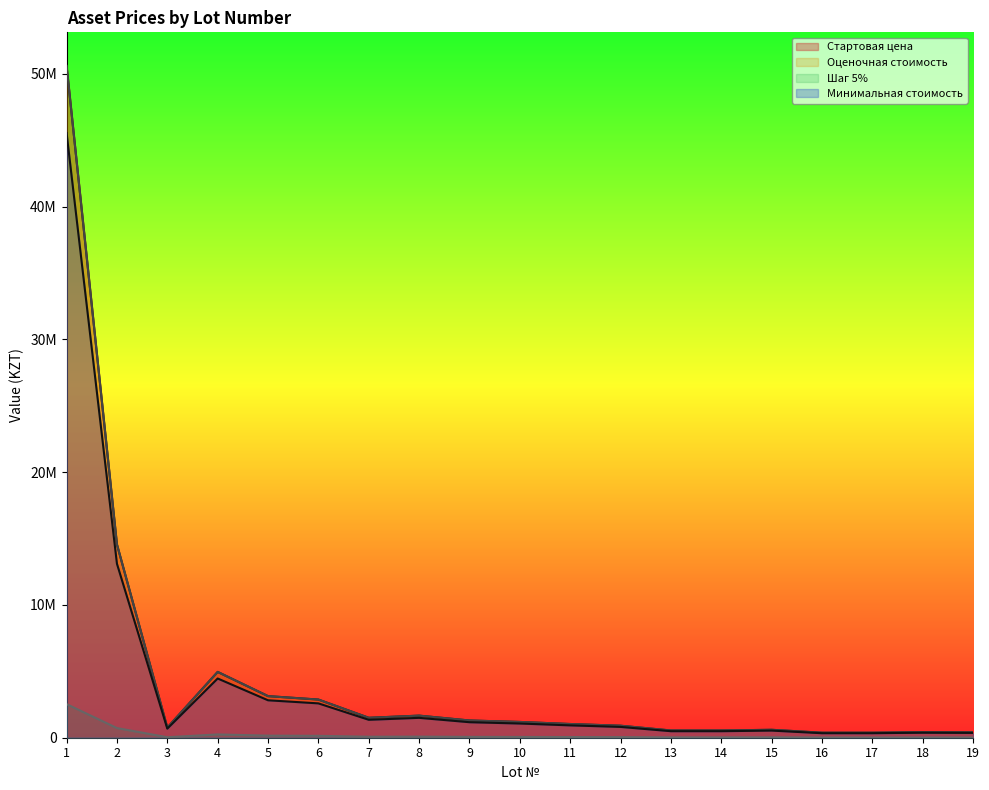

How many data points does each series have?

19